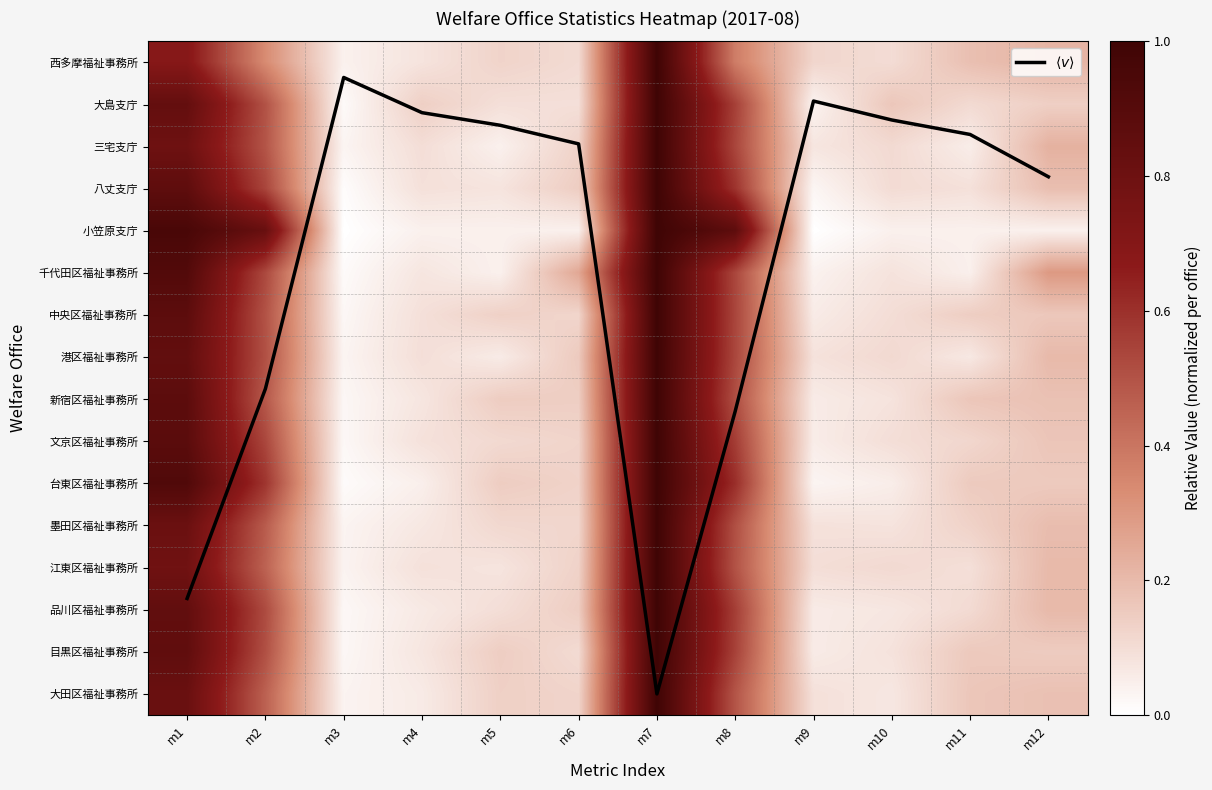

Where is 八丈支庁 nearest to the value 0?

m3